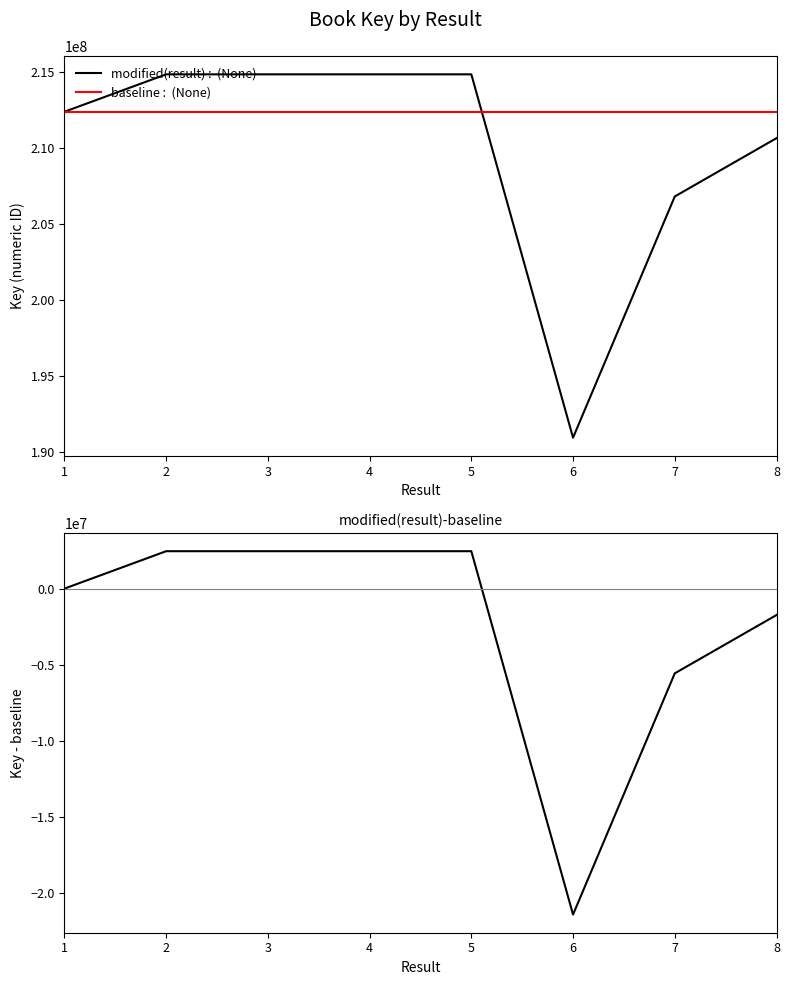

Is it true that Key equals 190947928 at 6?

True